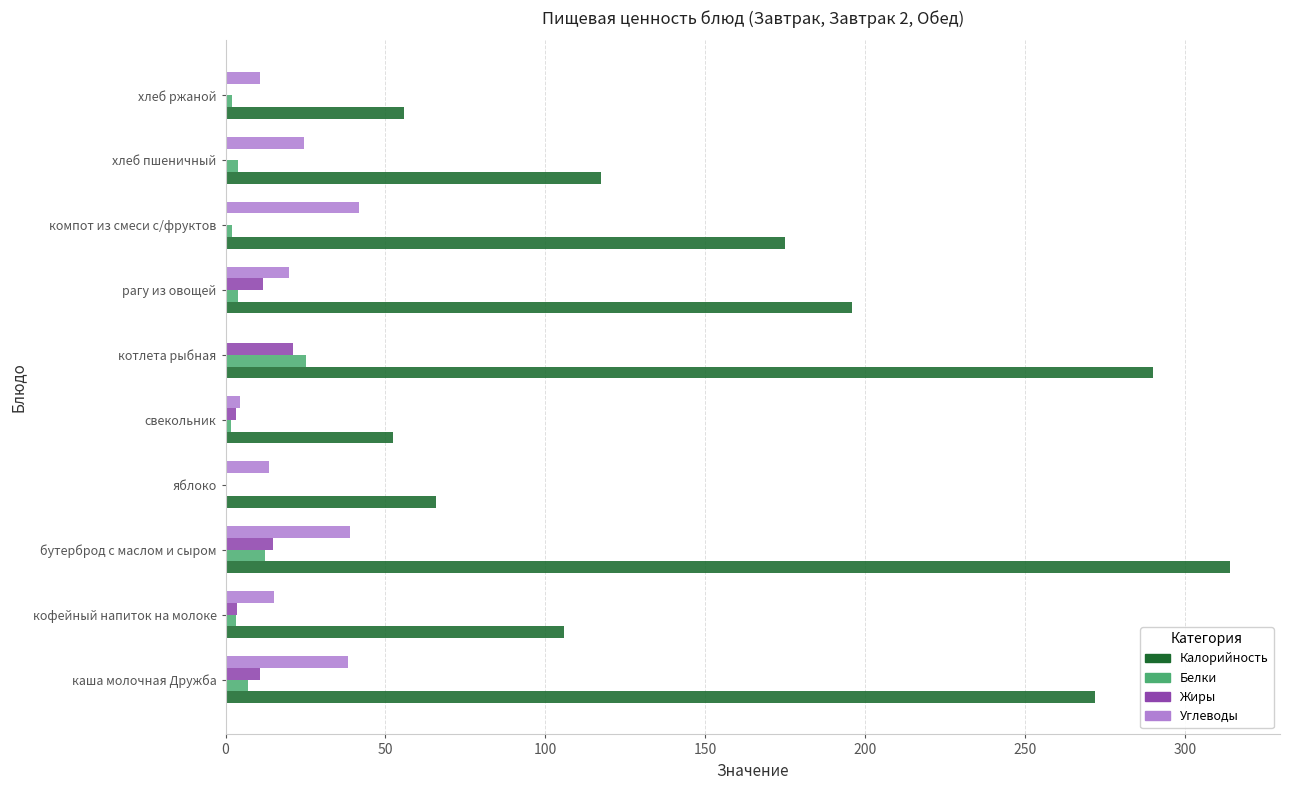

The Жиры series shows 21.0 at котлета рыбная. True or false?

True